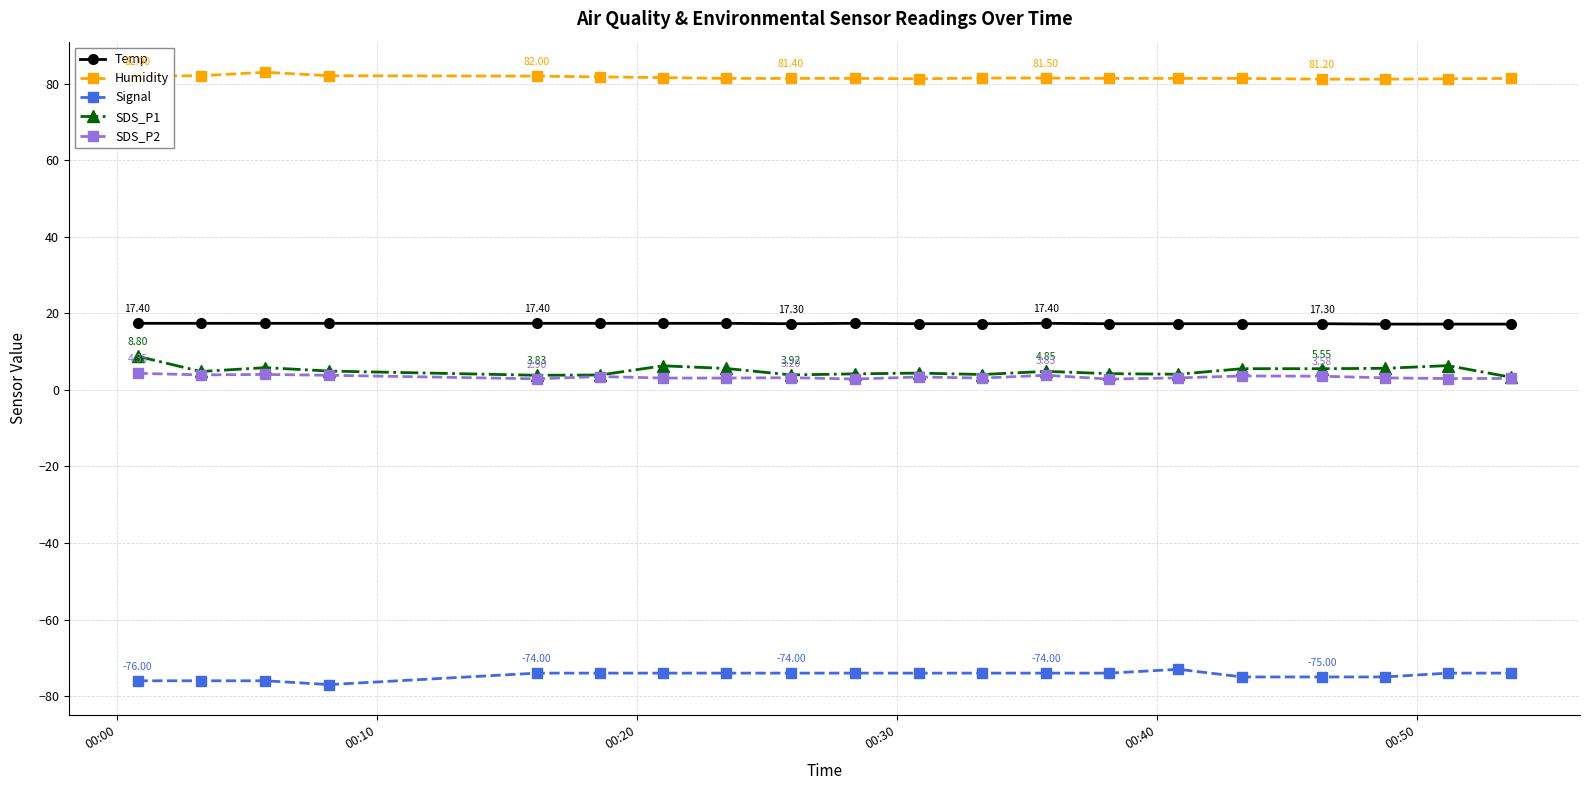

Which series has the largest total across all categories?

Humidity